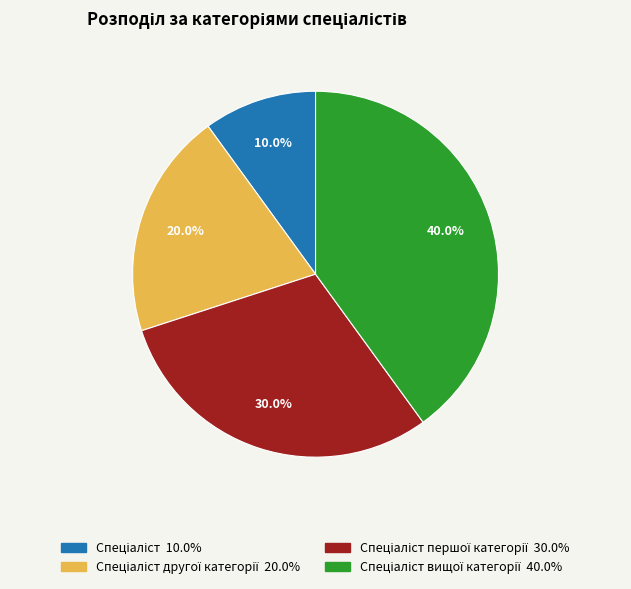

Is there any slice that represents more than half of the pie?

No